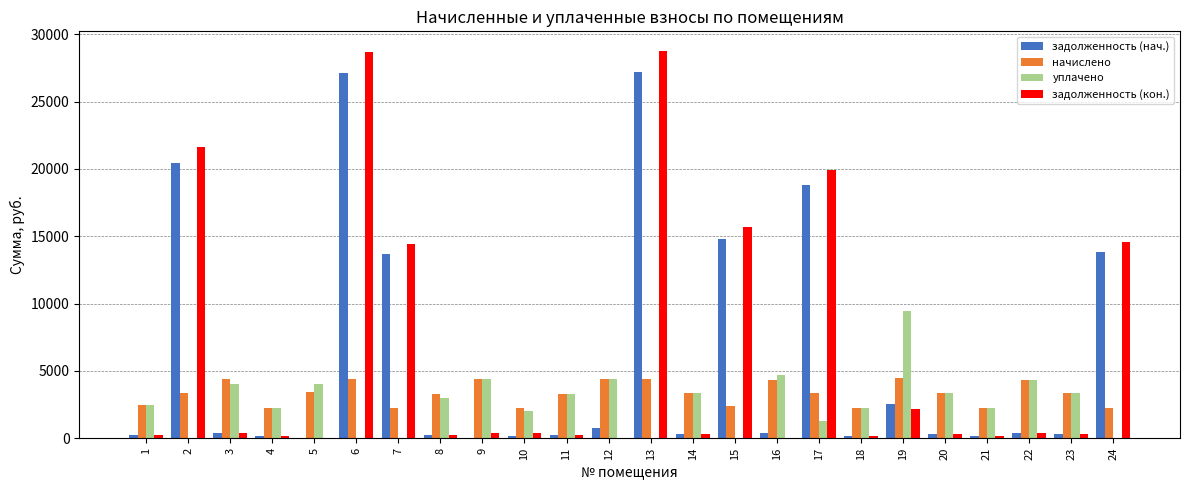

What is the average value of the задолженность (кон.) series?

6233.5